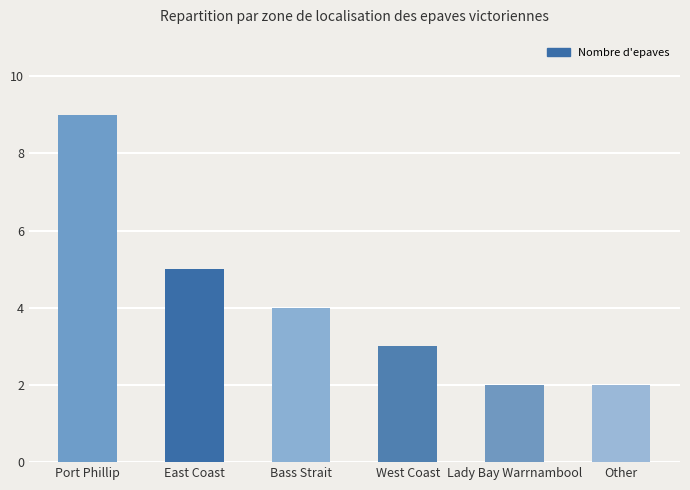

What is the change in value from Port Phillip to Lady Bay Warrnambool?

-7